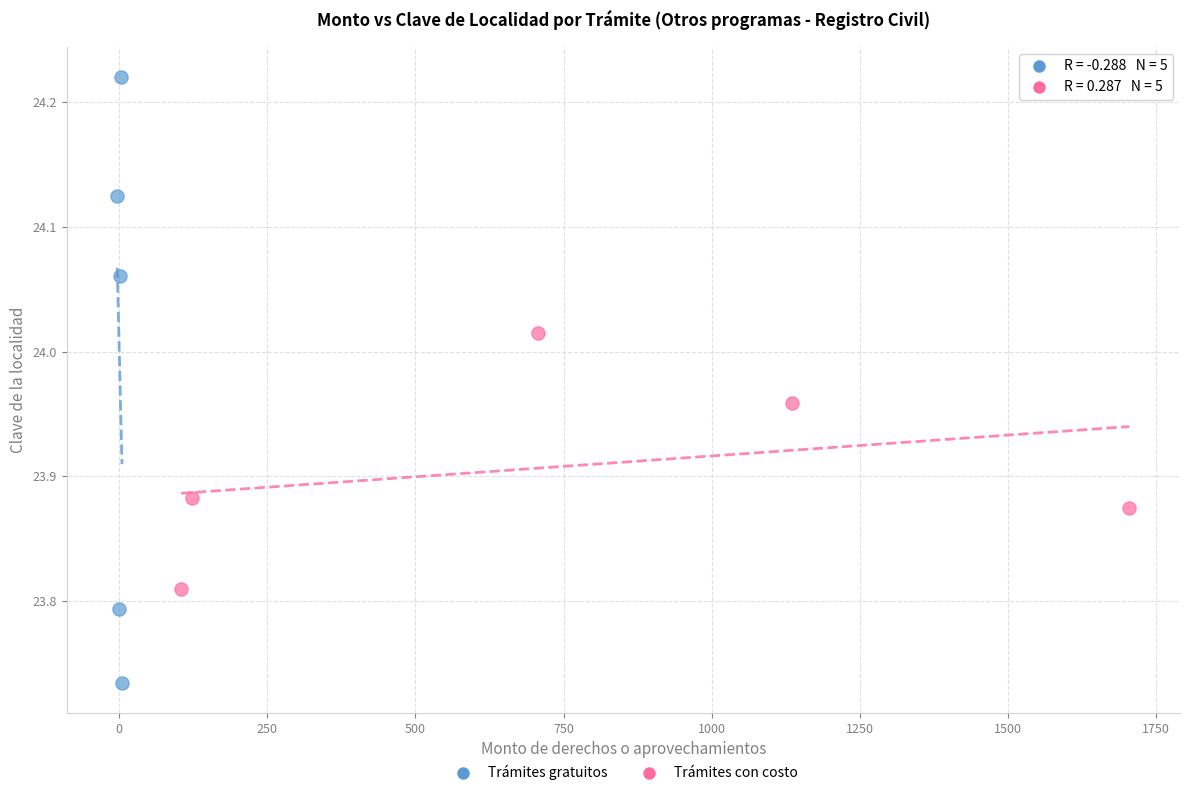

Which series contains the lowest Y value?

Trámites gratuitos